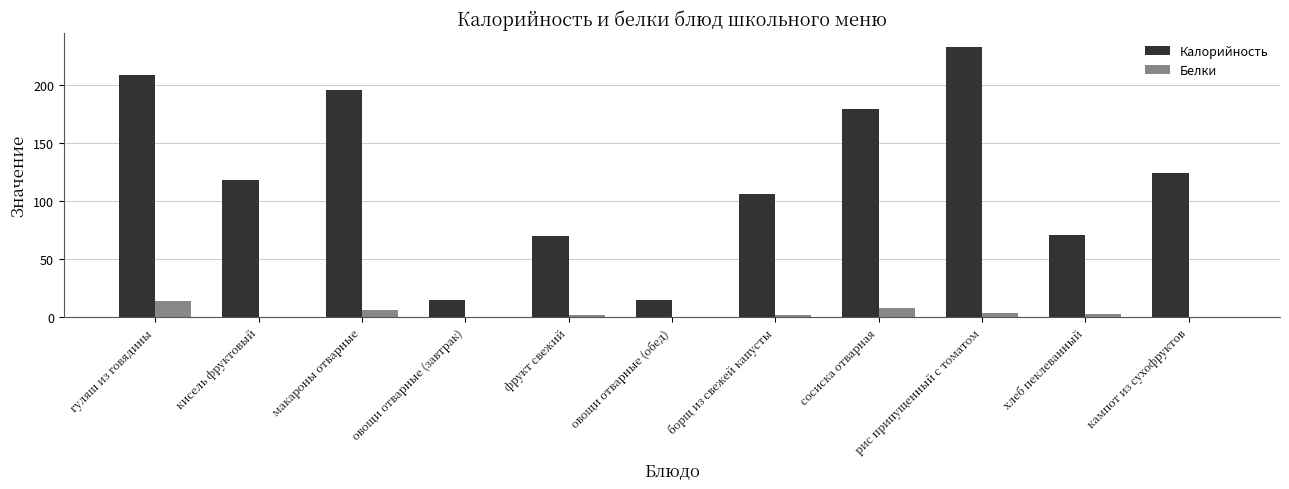

What is the maximum value for Калорийность?

233.0